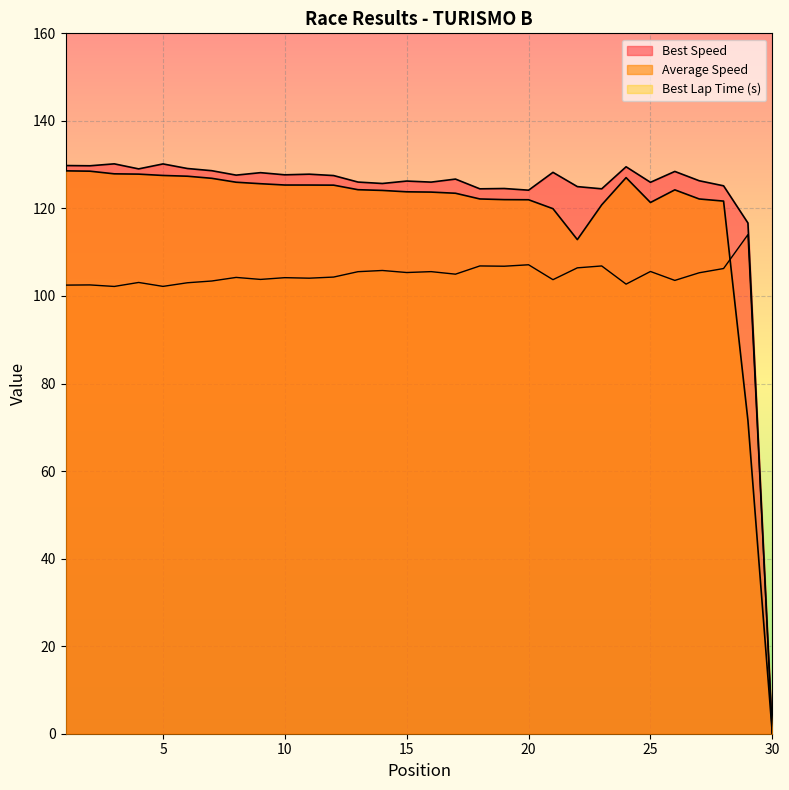

The Best Lap time series shows 104.3 at 12. True or false?

True